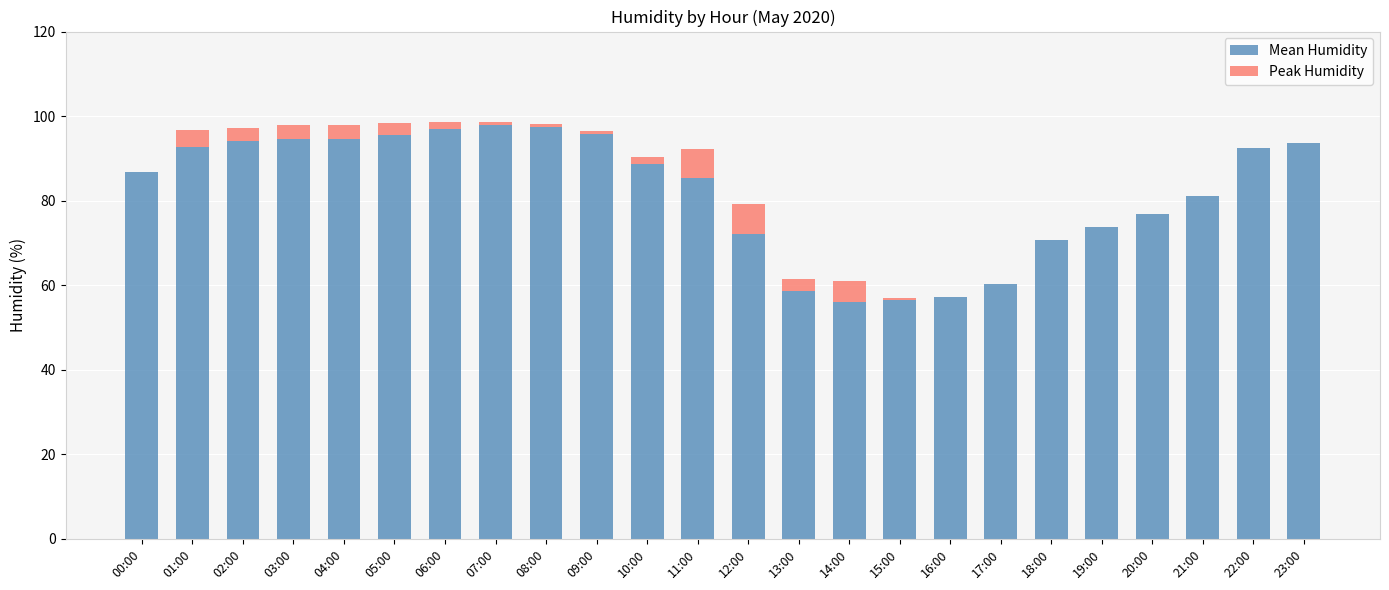

What is the total value across all series at 17:00?

60.3